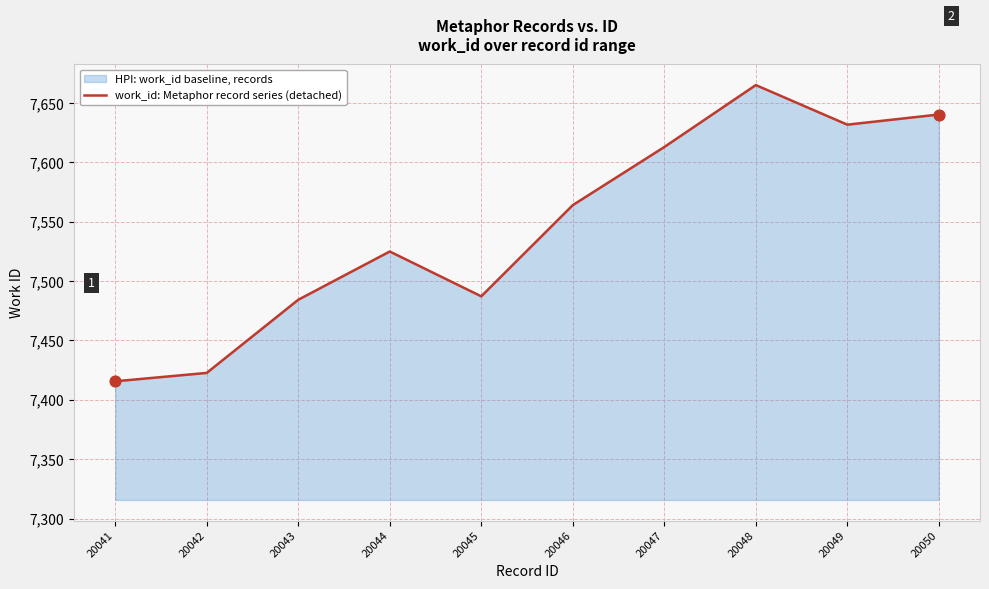

What is the change in value from 20043 to 20045?

+2.9